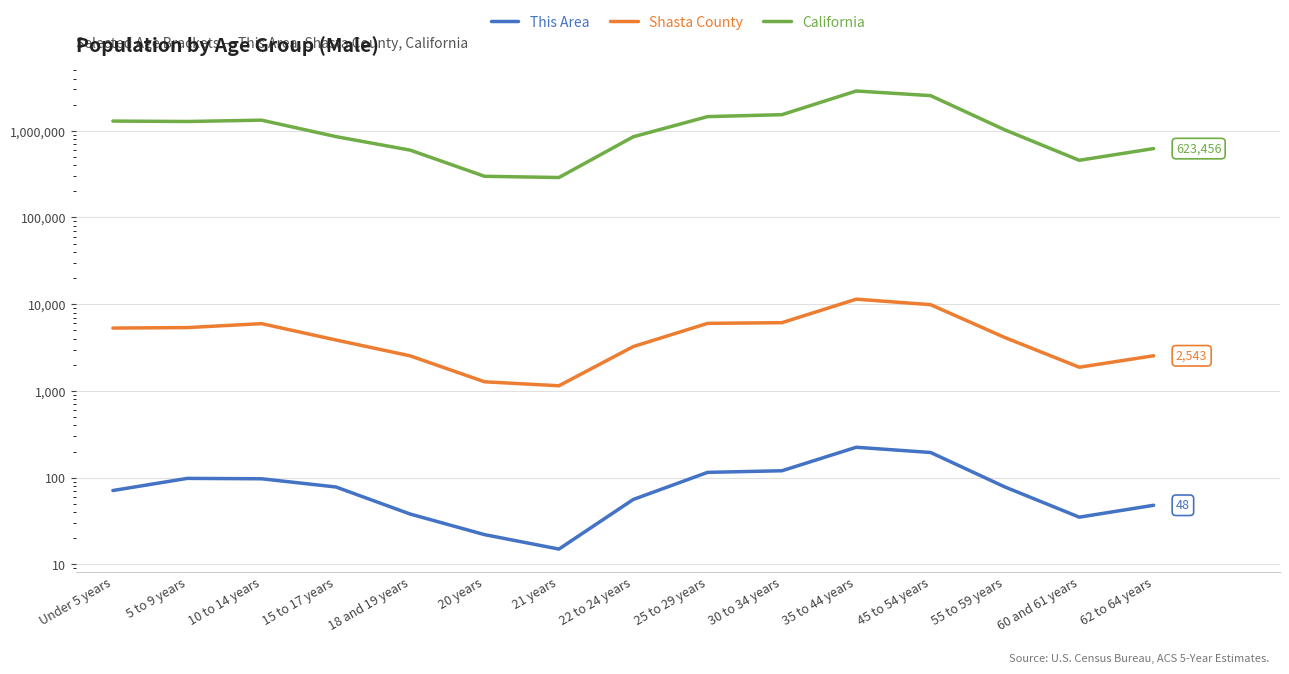

What position from the left is 15 to 17 years?

4